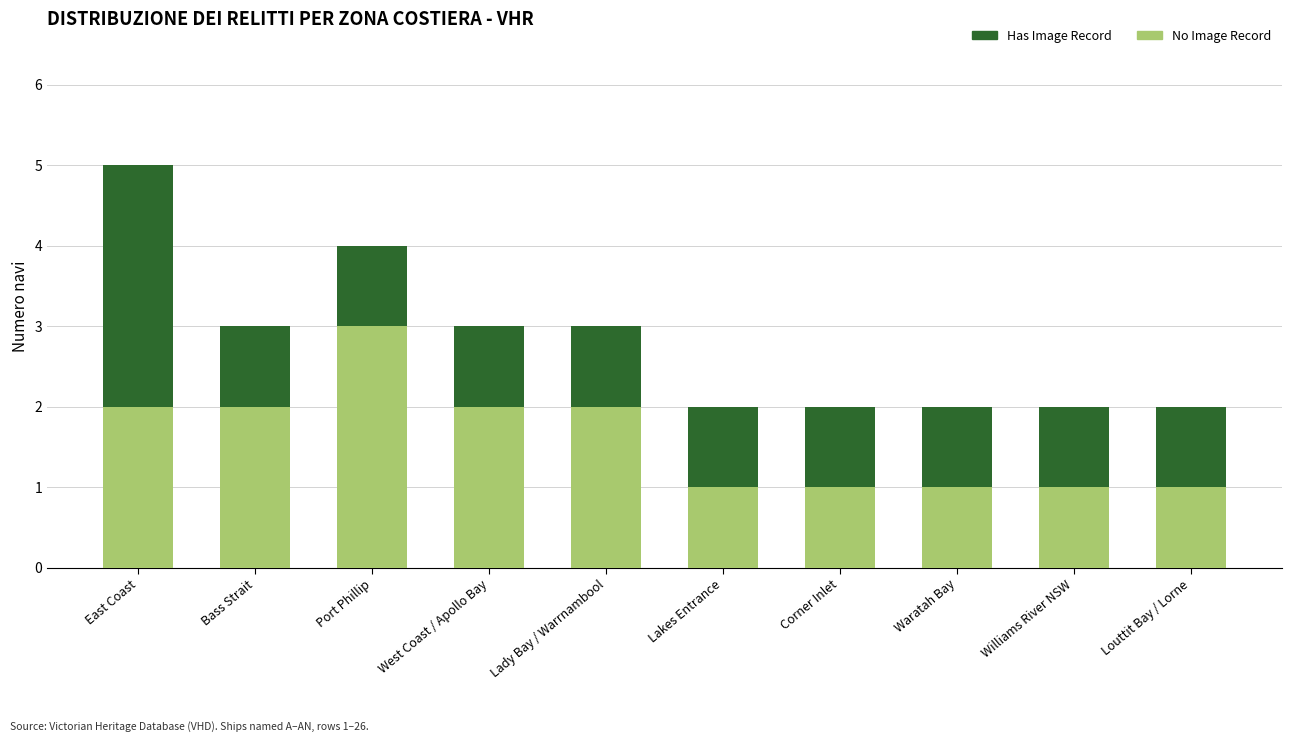

What is the total value across all series at Lakes Entrance?

2